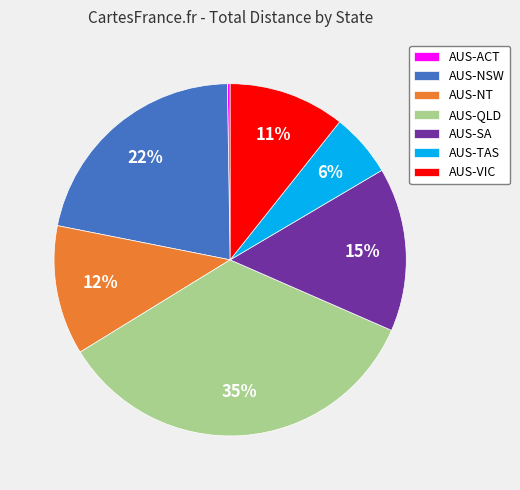

Which category has the biggest portion of the pie?

AUS-QLD